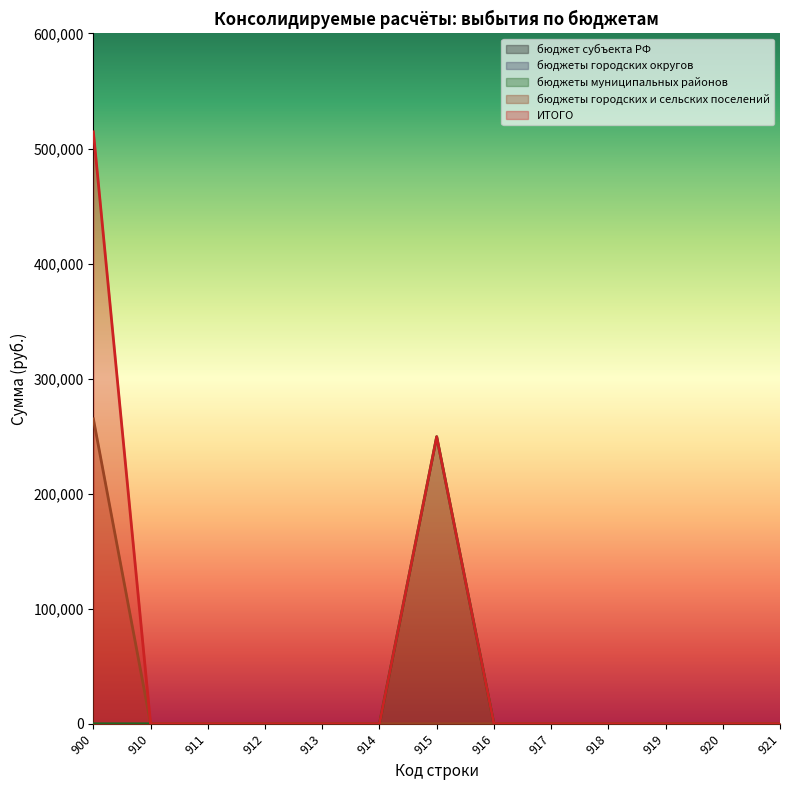

True or false: бюджеты муниципальных районов has more than 2 interior local peaks.

False